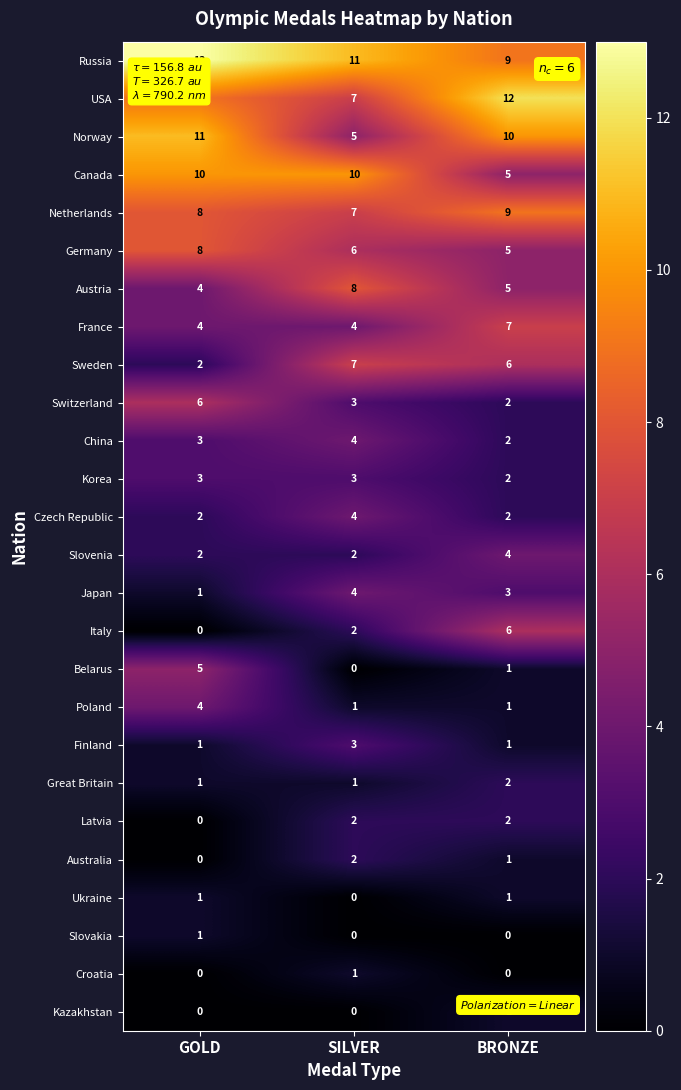

What is the total value across all series at BRONZE?

99